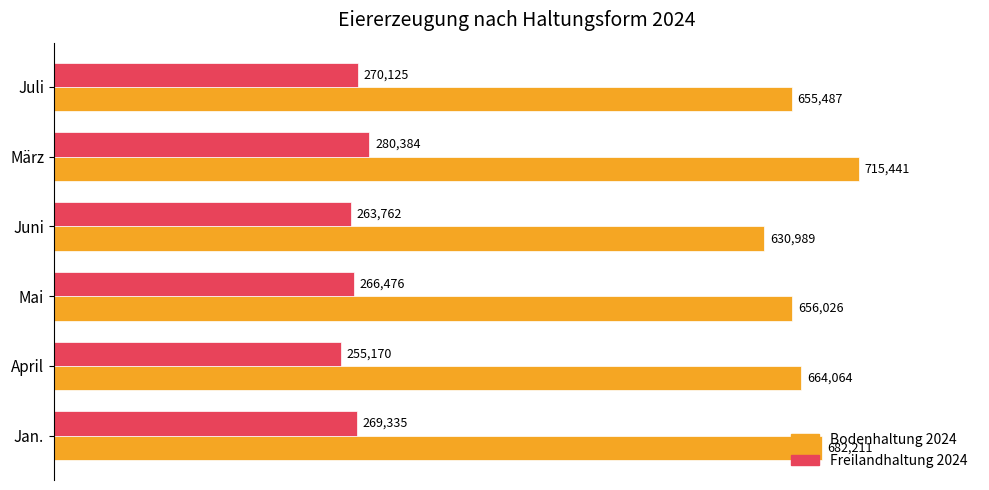

At which category is the sum across all series the highest?

März